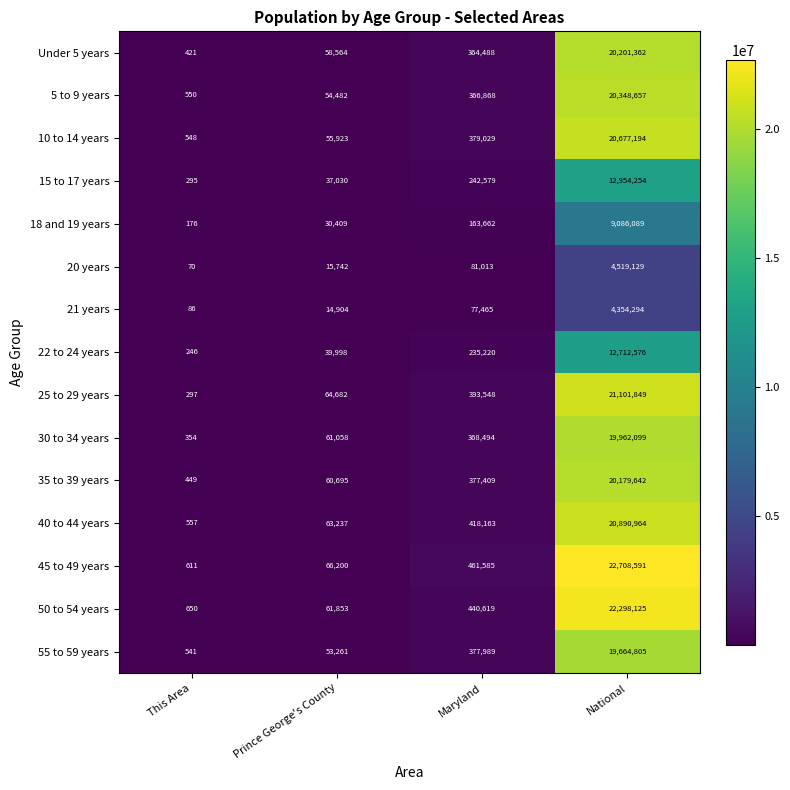

Which series changed the most between This Area and Maryland?

45 to 49 years